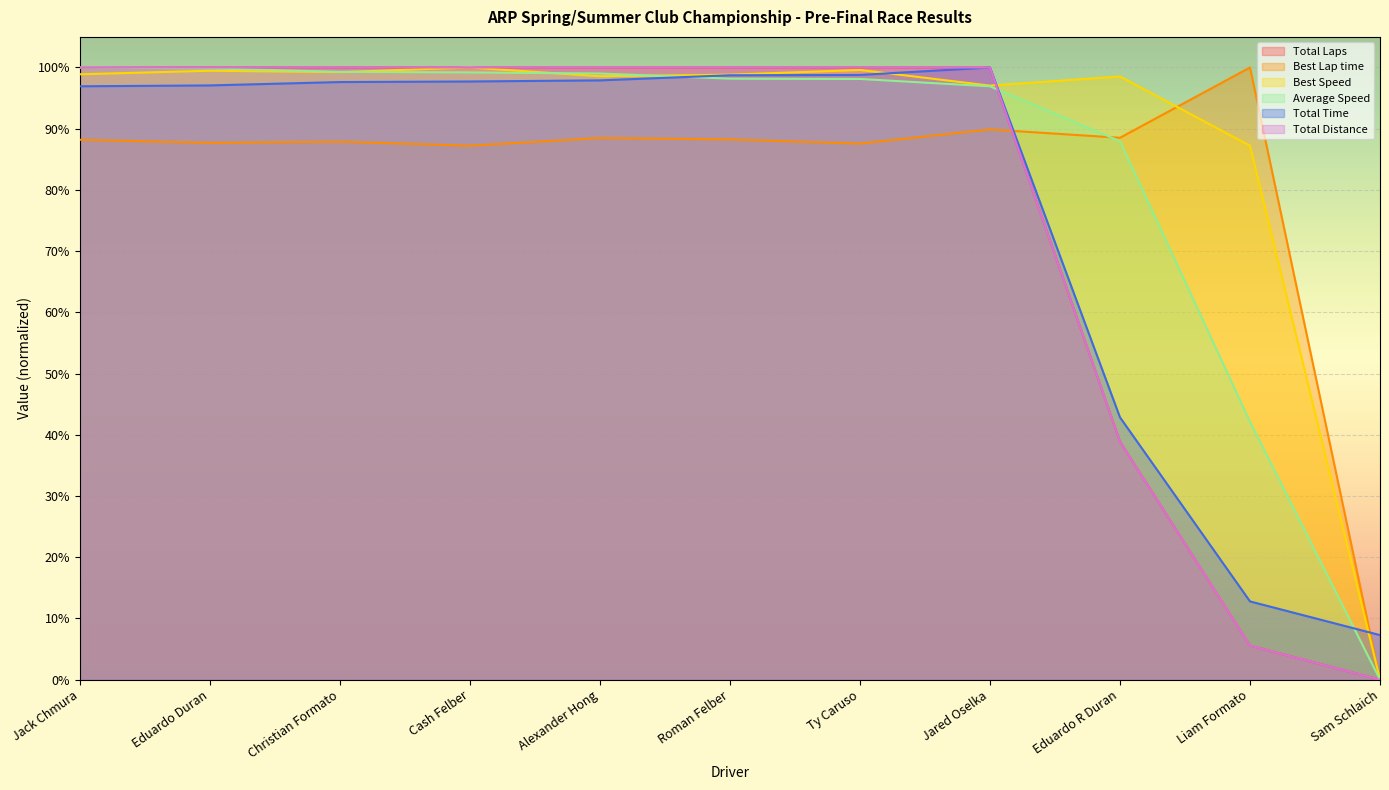

True or false: Total Time has more than 2 points higher than both neighbors.

False